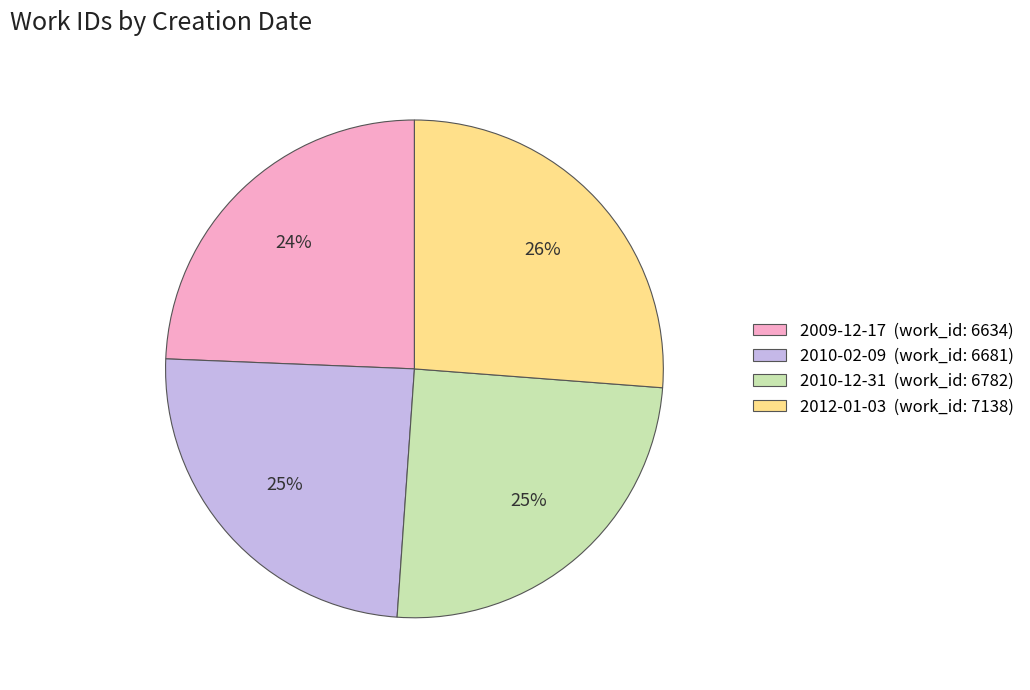

What is the largest slice in the pie chart?

2012-01-03